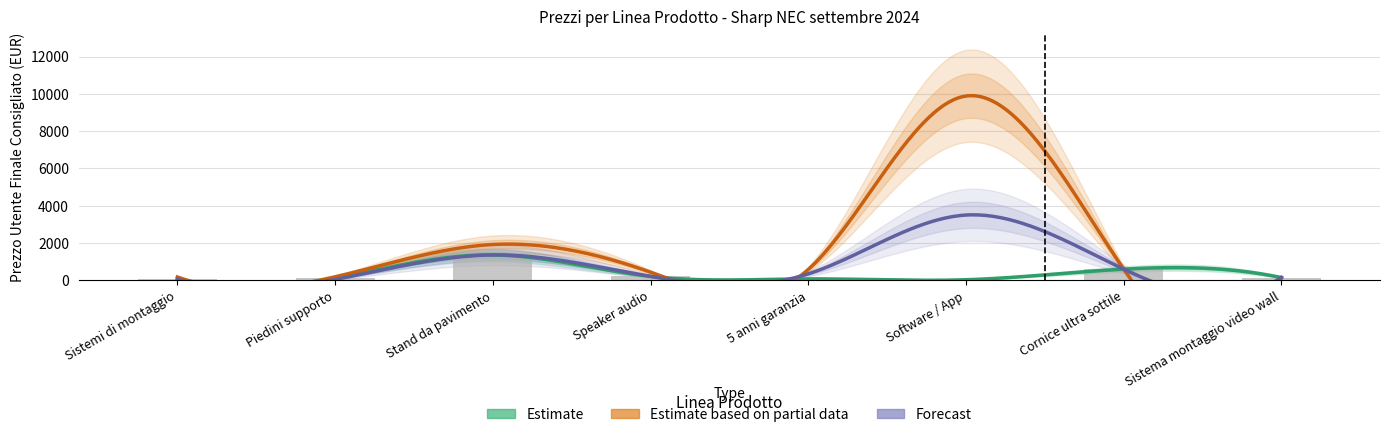

At how many categories does at least one series exceed 3938?

1